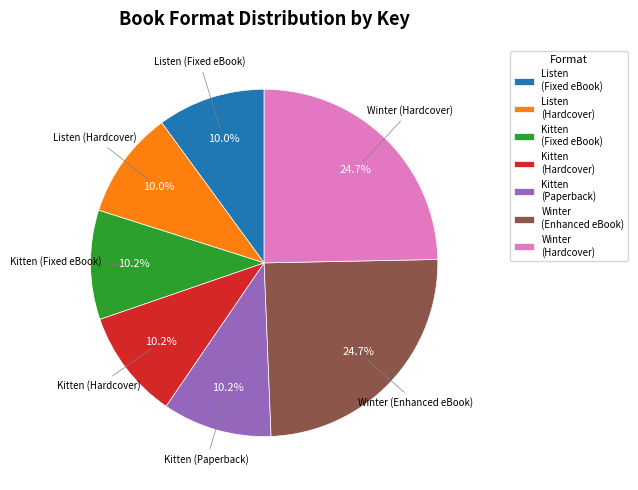

What is the ratio of the value at Listen (Fixed eBook) to the value at Winter (Enhanced eBook)?

0.4